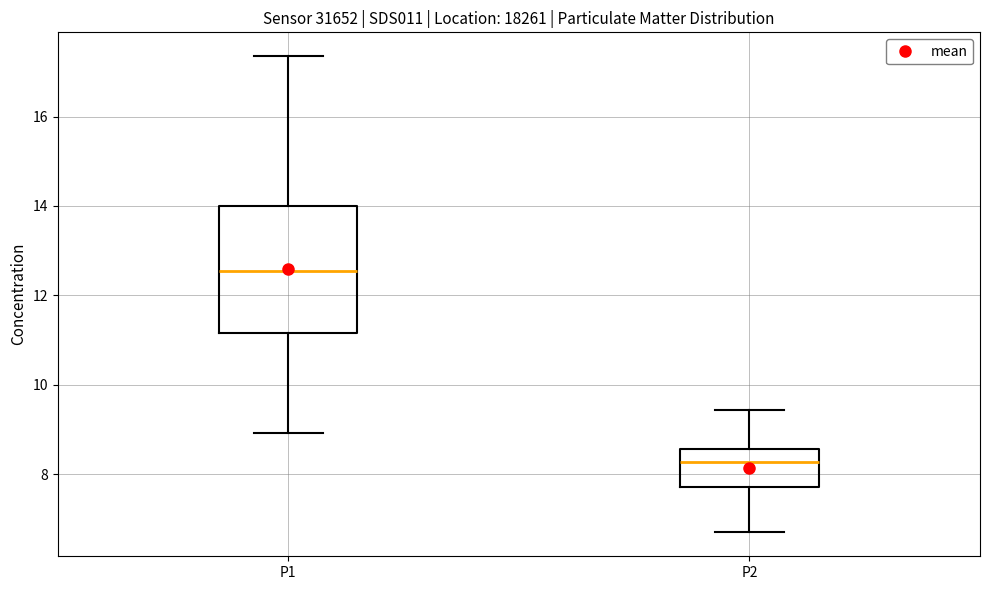

Reading left to right, transcribe this box plot: for each box, give where its median line is, the range the box spans, and where its two whiskers end, as read against the y-axis. The values are not printed on the chart, so give them approximately, as read against the axis.

P1: median 12.6, box 11.2 to 14.0, whiskers 9.0 to 17.4
P2: median 8.2, box 7.8 to 8.6, whiskers 6.8 to 9.4